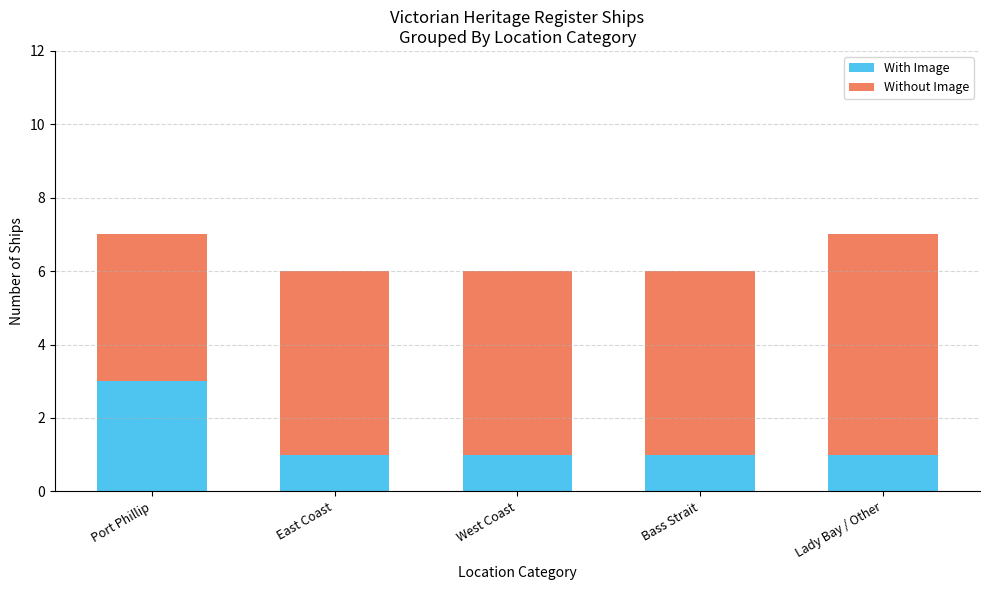

What is the total value across all series at East Coast?

6